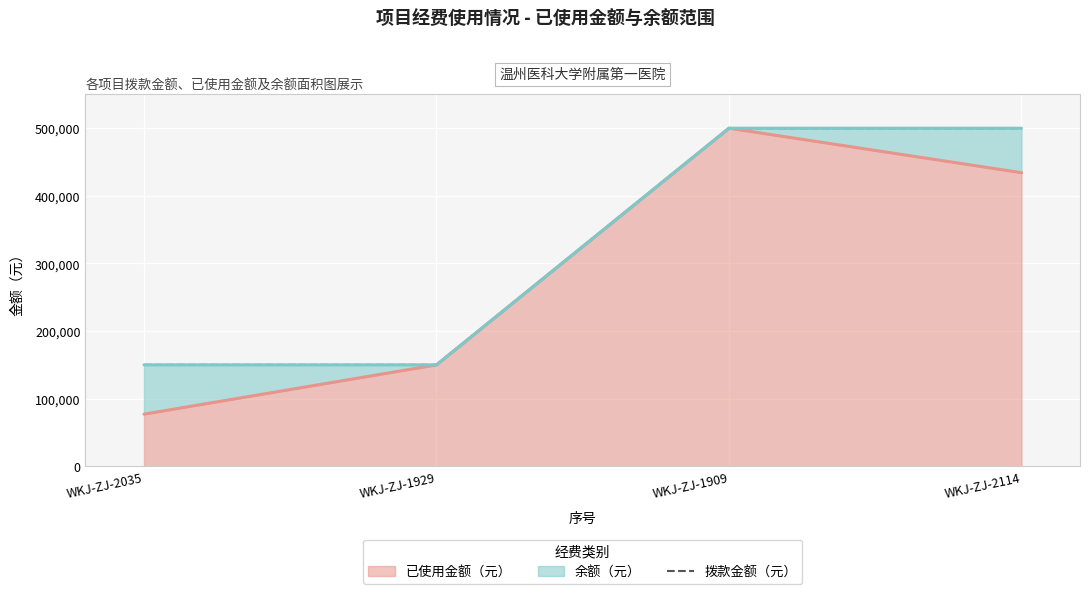

The chart shows a value of 92924 at WKJ-ZJ-1929. True or false?

False